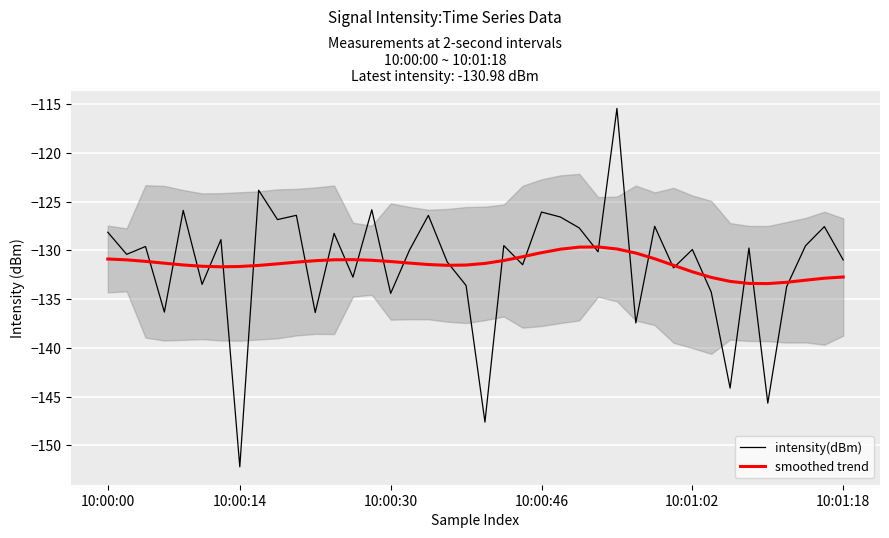

The smoothed trend series shows -130.9 at 10:00:00. True or false?

True